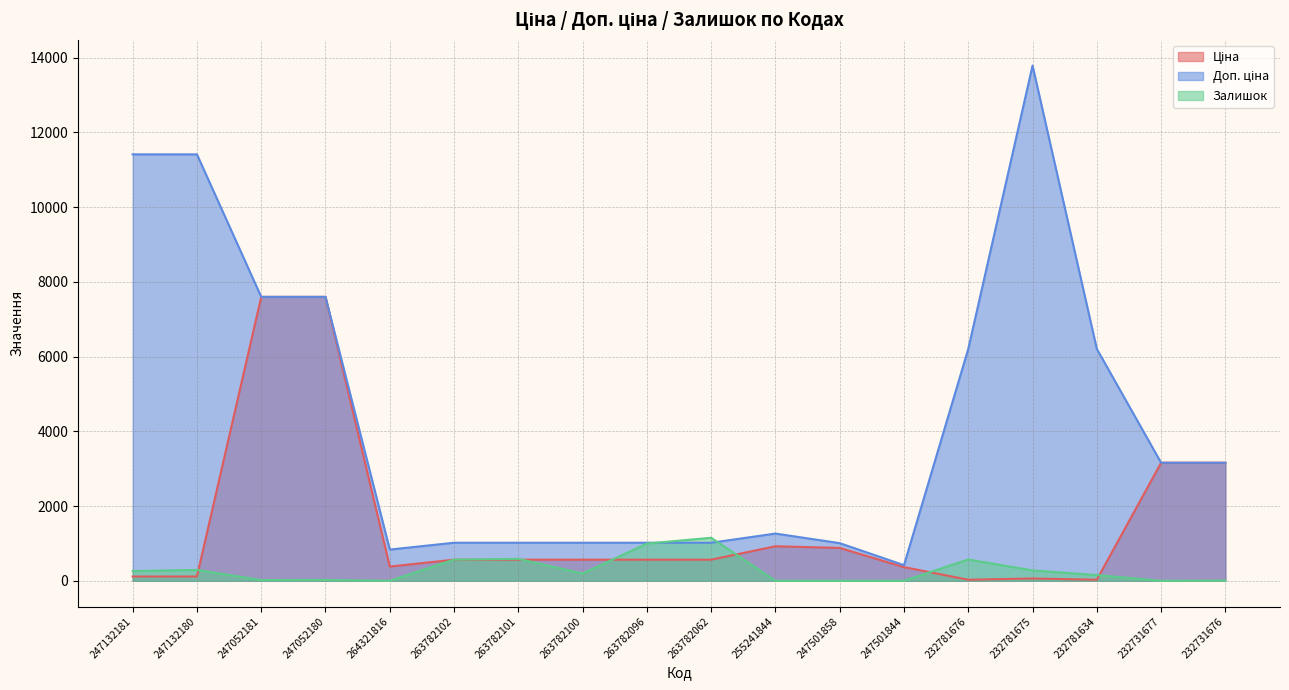

How many series are shown in this chart?

3